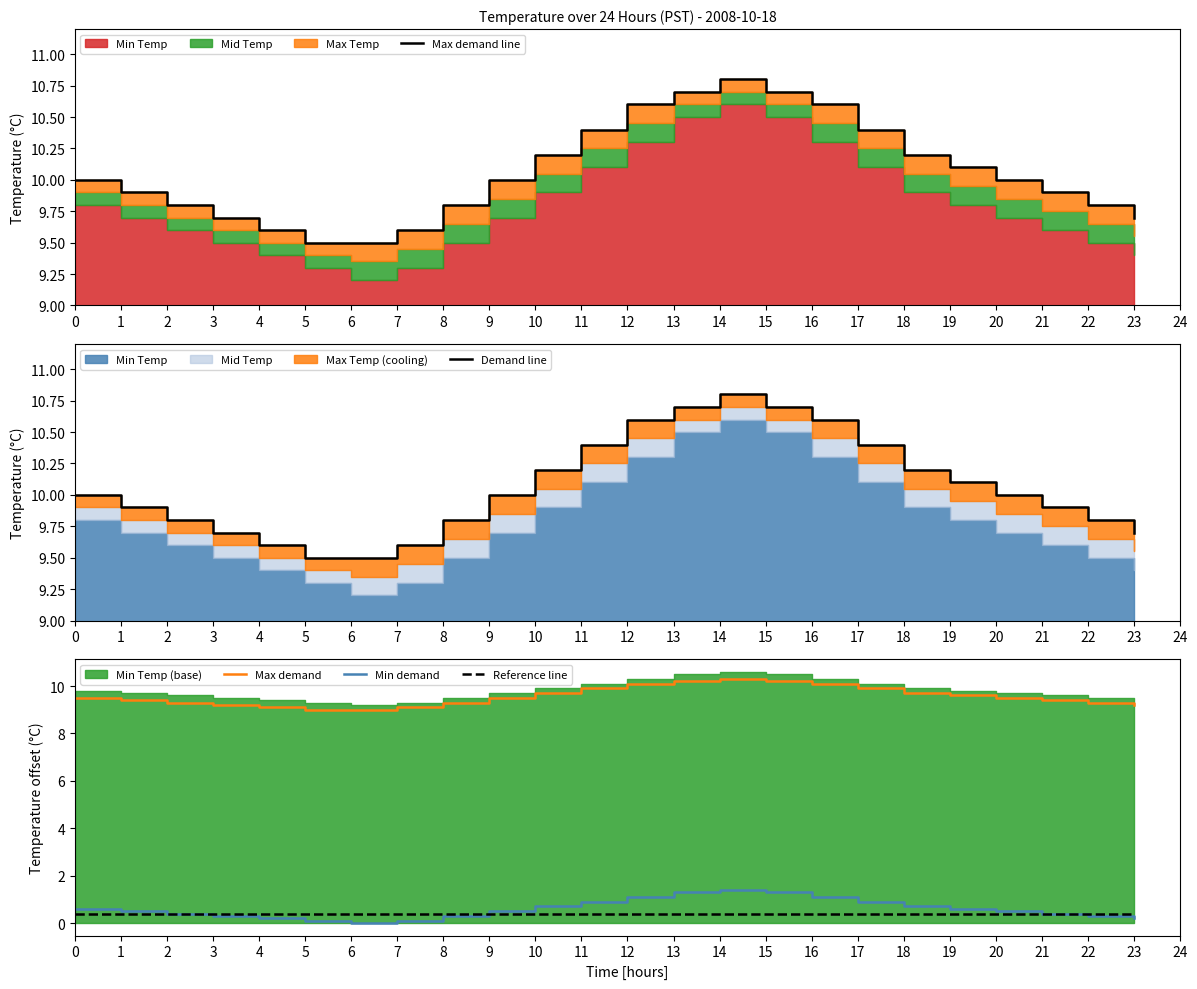

Reading right to left, transcribe all the data shown in this chart.

Max demand line: 9.7	9.8	9.9	10.0	10.1	10.2	10.4	10.6	10.7	10.8	10.7	10.6	10.4	10.2	10.0	9.8	9.6	9.5	9.5	9.6	9.7	9.8	9.9	10.0
Demand line: 9.7	9.8	9.9	10.0	10.1	10.2	10.4	10.6	10.7	10.8	10.7	10.6	10.4	10.2	10.0	9.8	9.6	9.5	9.5	9.6	9.7	9.8	9.9	10.0
Max demand: 9.2	9.3	9.4	9.5	9.6	9.7	9.9	10.1	10.2	10.3	10.2	10.1	9.9	9.7	9.5	9.3	9.1	9.0	9.0	9.1	9.2	9.3	9.4	9.5
Min demand: 0.2	0.3	0.4	0.5	0.6	0.7	0.9	1.1	1.3	1.4	1.3	1.1	0.9	0.7	0.5	0.3	0.1	0.0	0.1	0.2	0.3	0.4	0.5	0.6
Reference line: 0.4	0.4	0.4	0.4	0.4	0.4	0.4	0.4	0.4	0.4	0.4	0.4	0.4	0.4	0.4	0.4	0.4	0.4	0.4	0.4	0.4	0.4	0.4	0.4